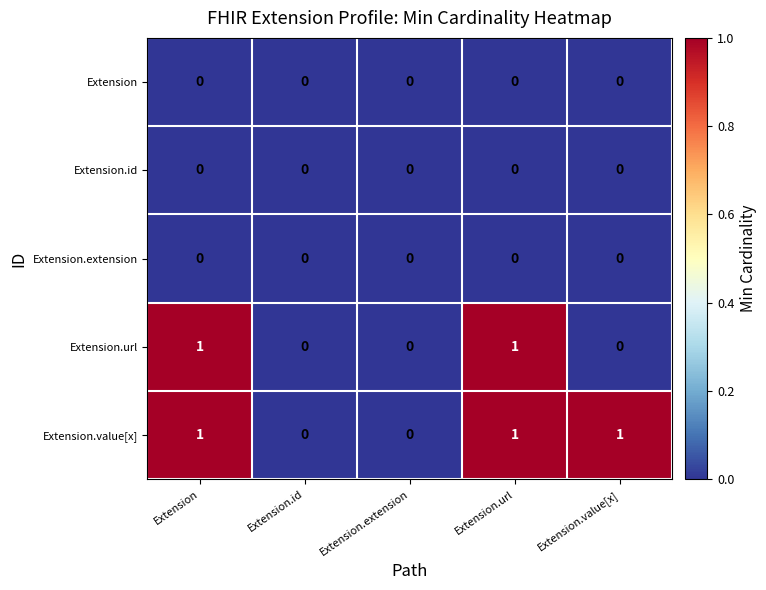

Count the Extension.value[x] values in the range 0 to 1.

5